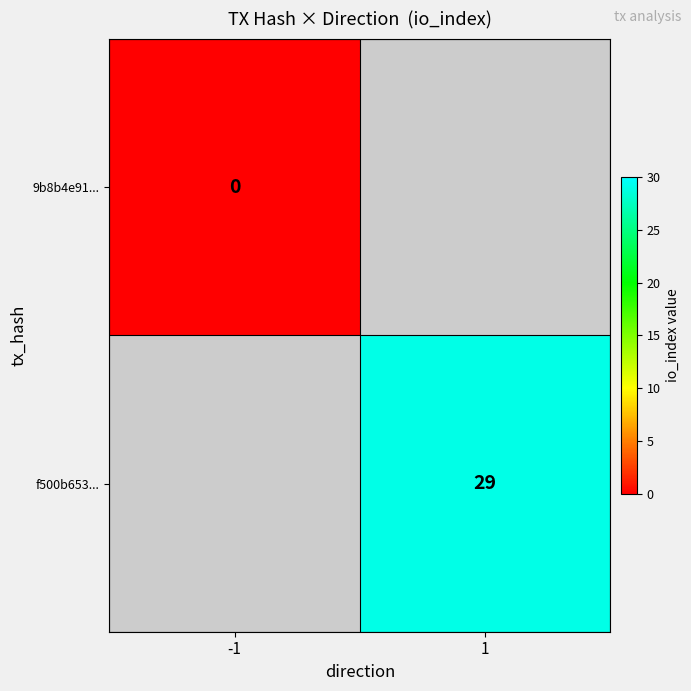

Which has a higher value, -1 or 1?

1